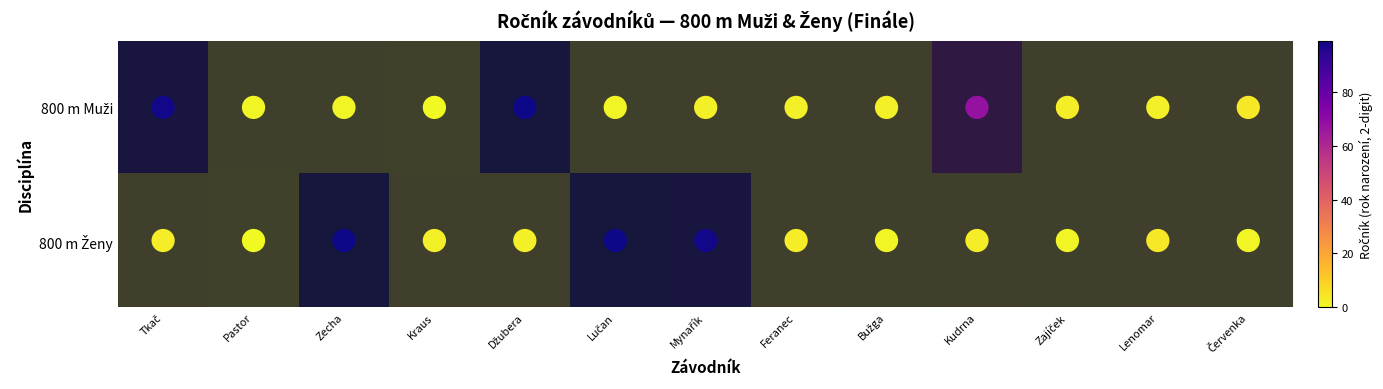

Rank the series by their maximum value, from lowest to highest.

800 m Muži, 800 m Ženy